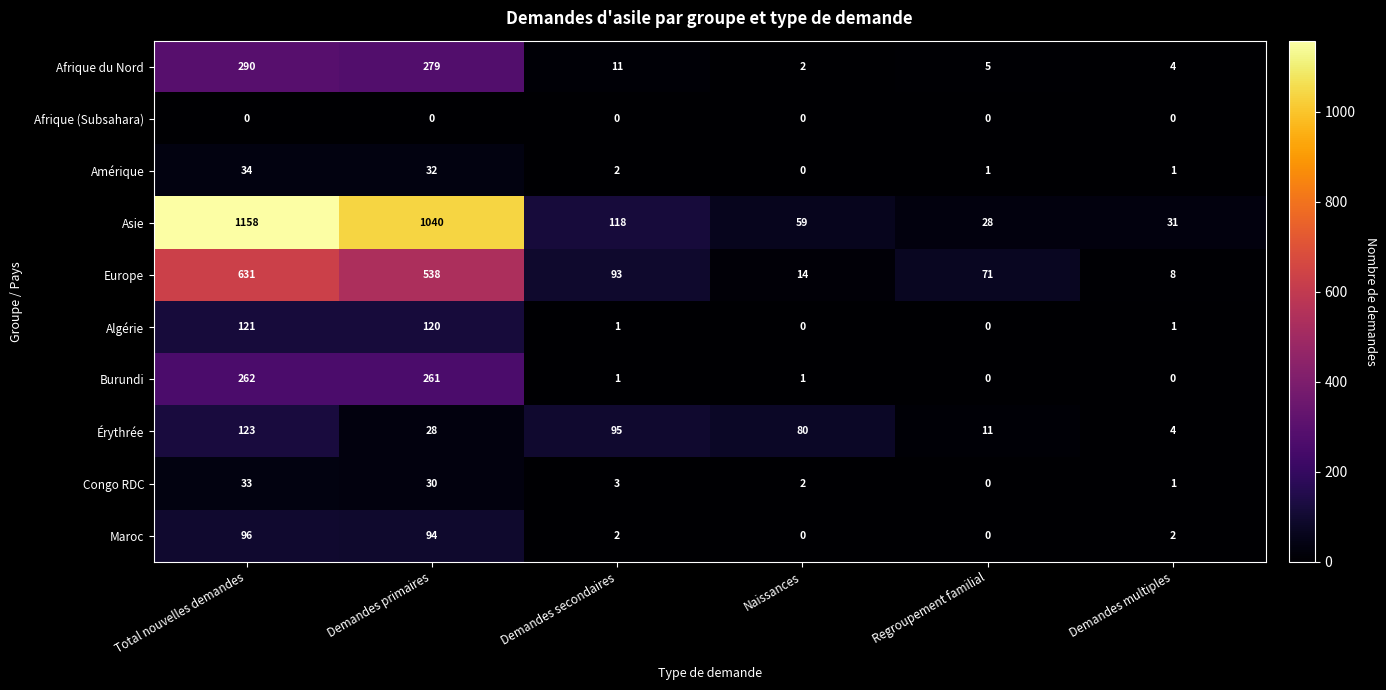

Count the number of categories in the chart.

6